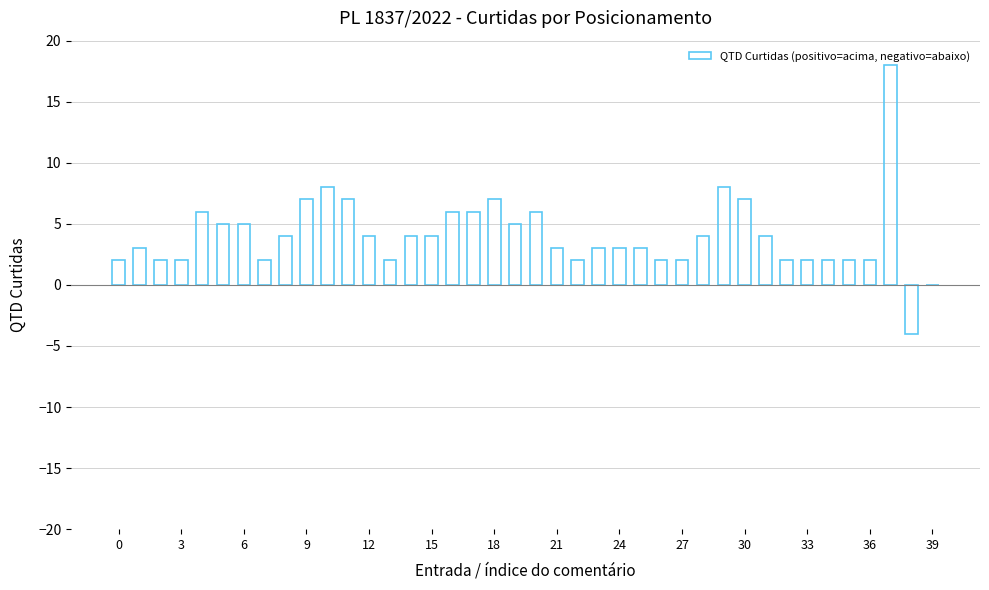

What is the sum of all values?

162